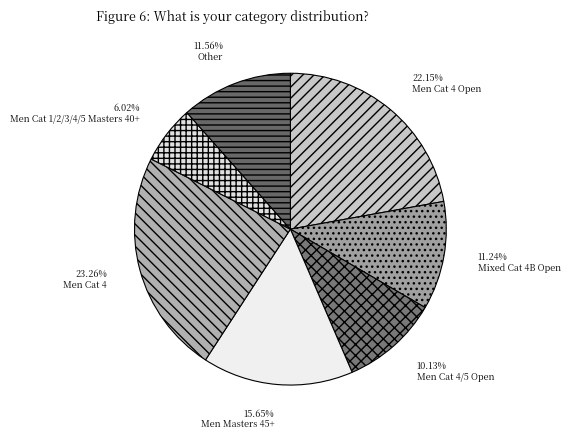

To the nearest percent, what percentage of the pie is Other?

12%